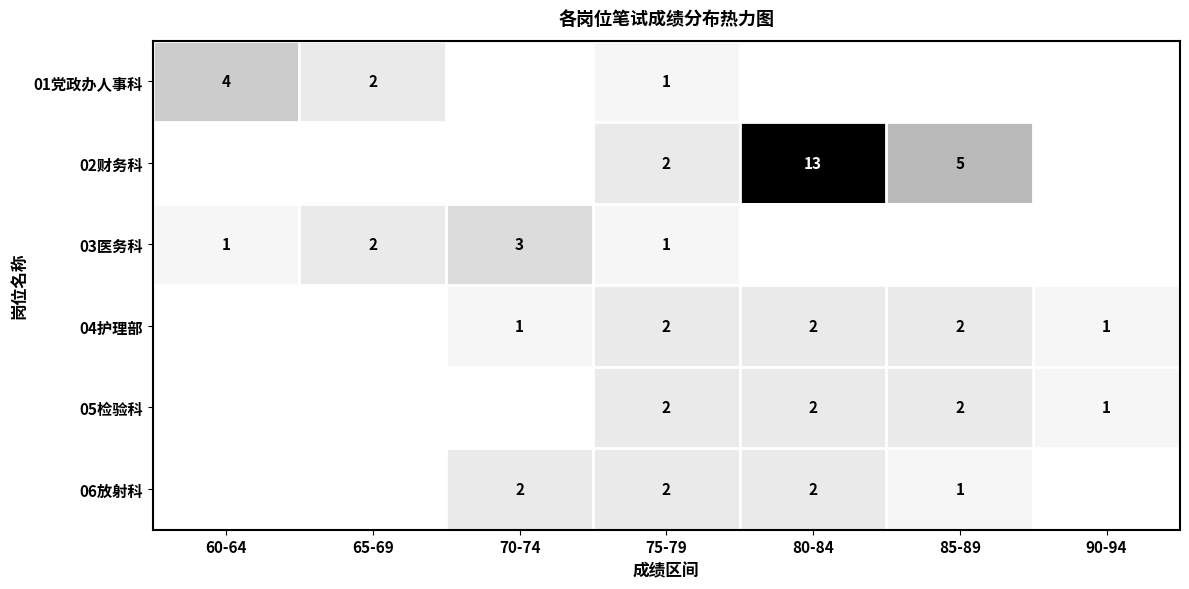

The 01党政办人事科 series shows 2 at 65-69. True or false?

True